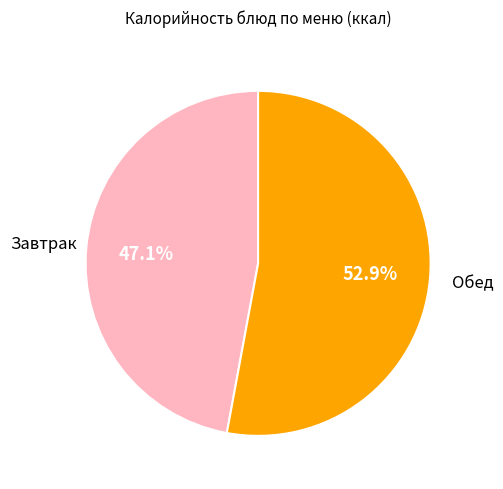

Does any single category account for the majority?

Yes